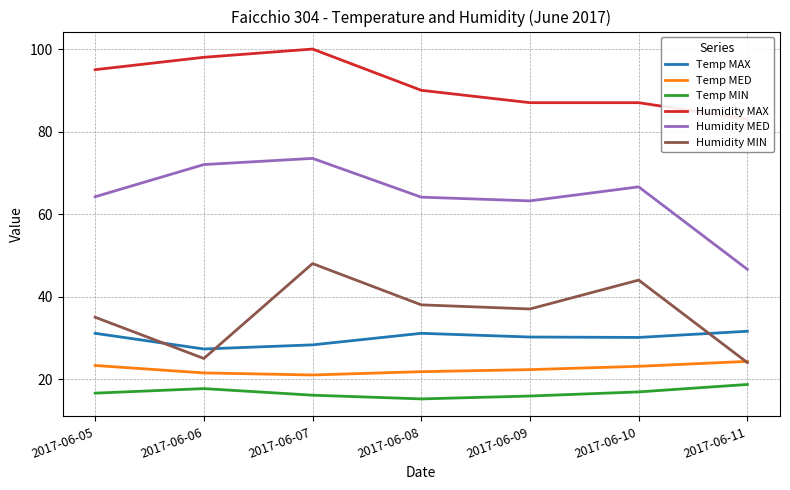

True or false: Temp MAX has more than 0 points higher than both neighbors.

True